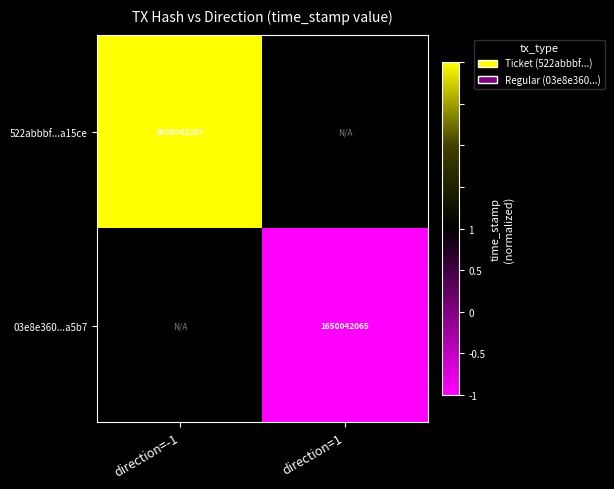

True or false: 522abbbf...a15ce has a value of 1650042207 at direction=-1.

True